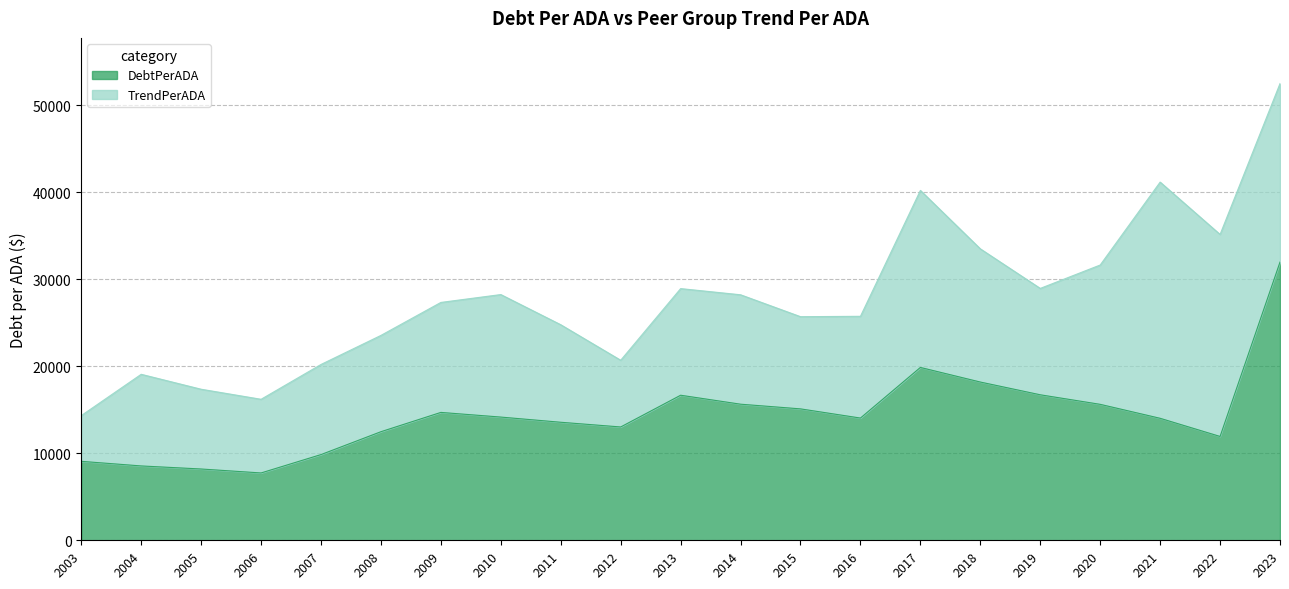

Which label corresponds to the largest value in the chart?

2023